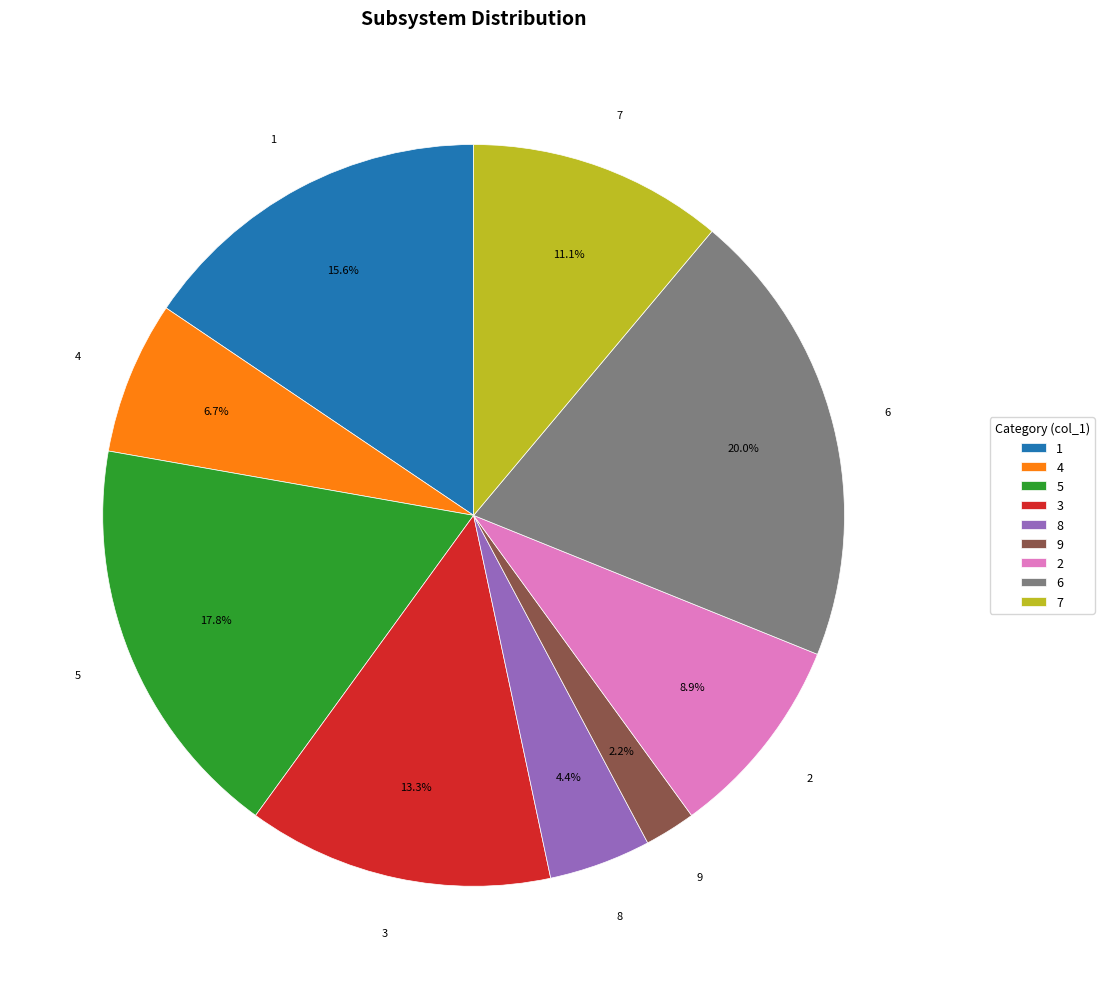

To the nearest percent, what is the difference between the 5 and 9 slice percentages?

16%